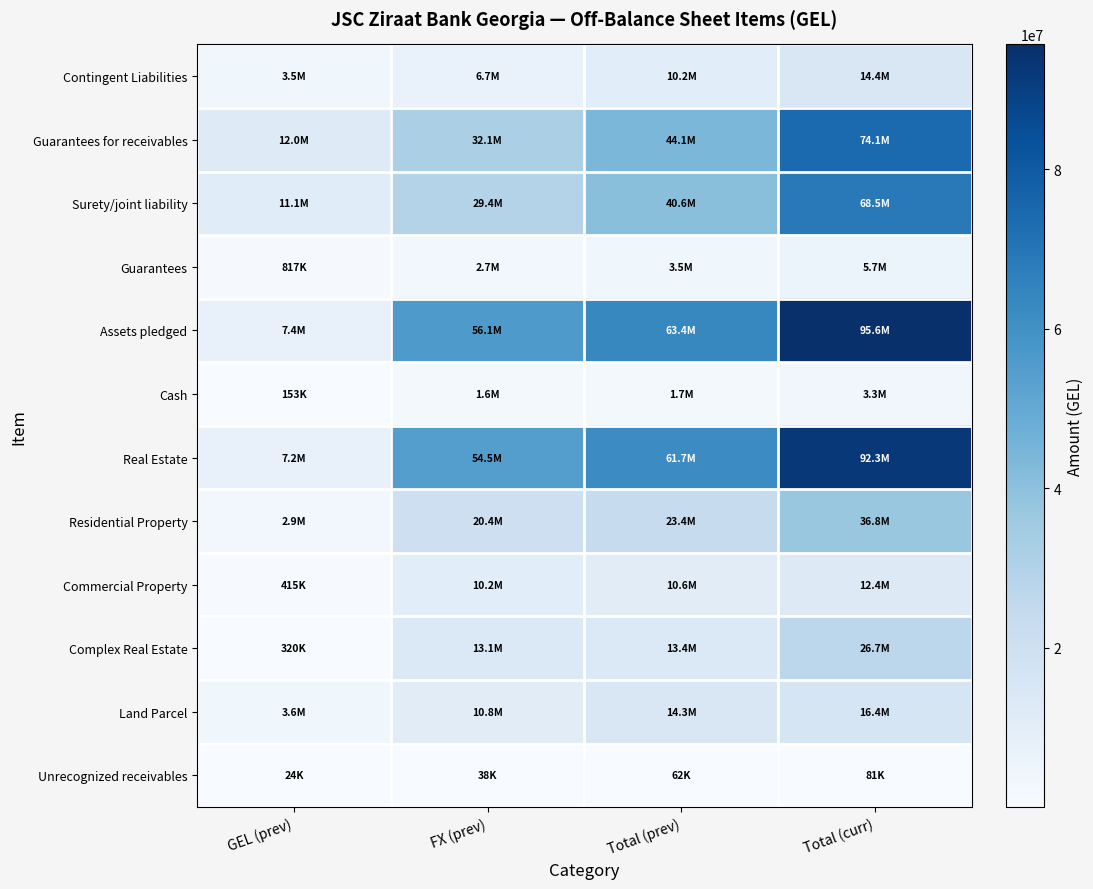

List the series in order of their peak value, lowest first.

Unrecognized receivables, Cash, Guarantees, Commercial Property, Contingent Liabilities, Land Parcel, Complex Real Estate, Residential Property, Surety/joint liability, Guarantees for receivables, Real Estate, Assets pledged